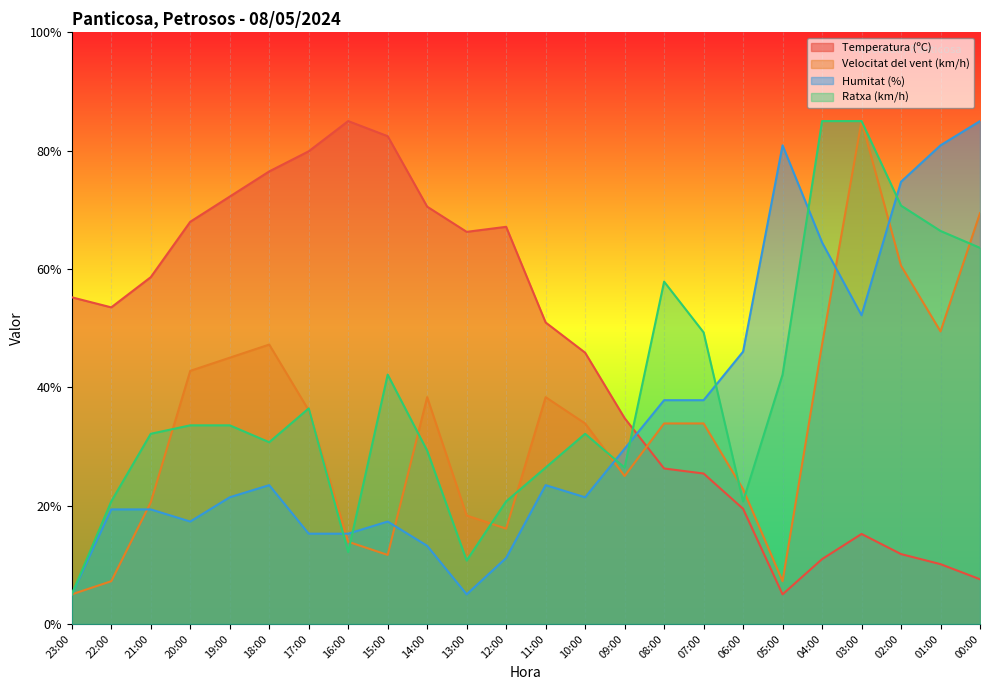

In Humitat (%), how many points are higher than both neighbors (excluding endpoints)?

4